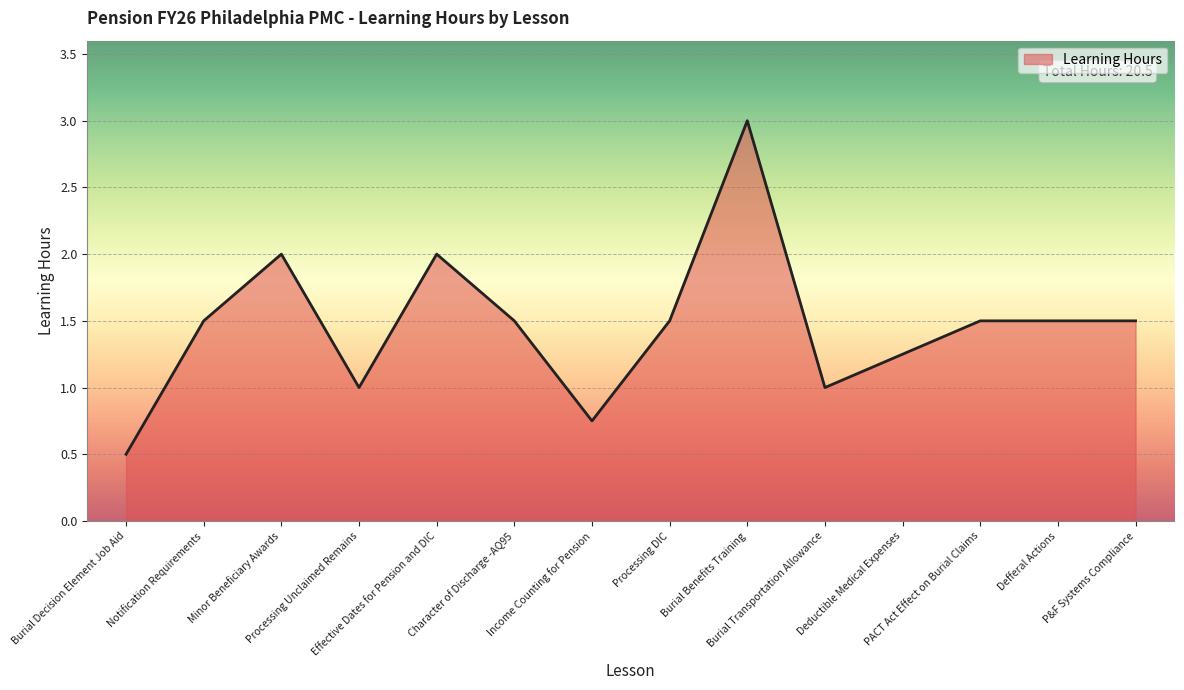

What is the sum of all values?

20.5